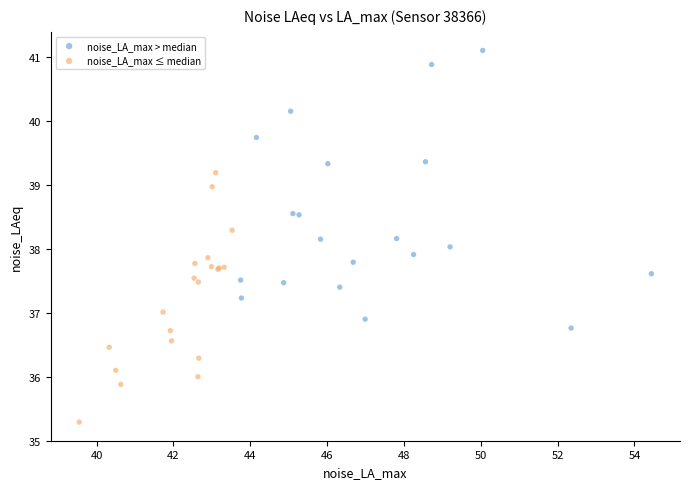

Which series has the widest spread of Y values?

noise_LA_max > median